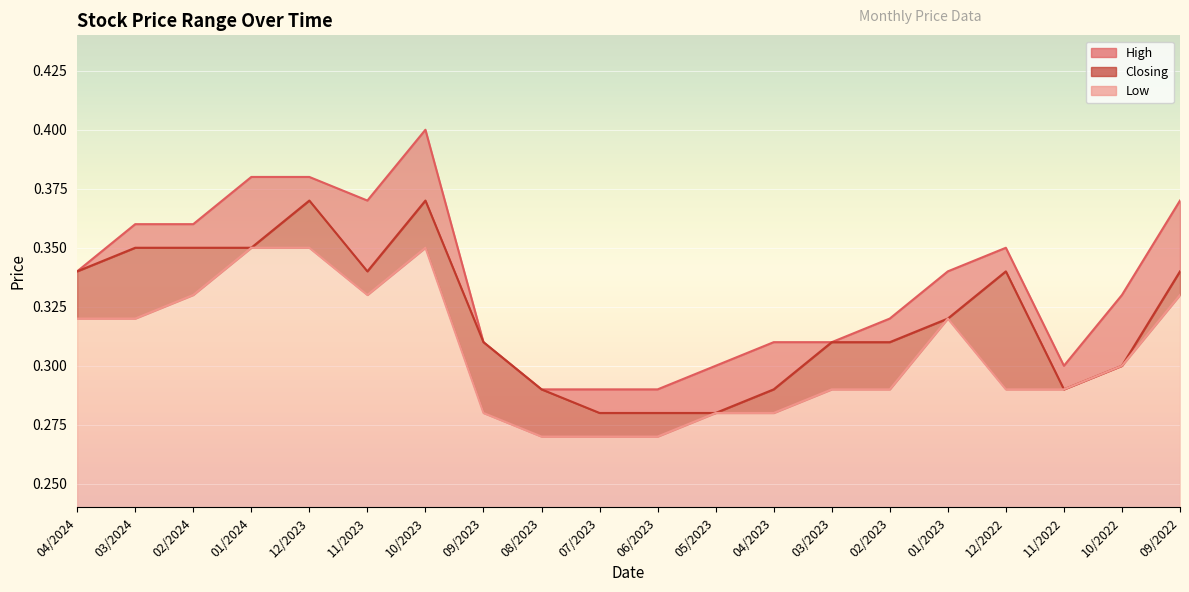

Reading left to right, what are all the values shown in this chart?

High: 0.3	0.4	0.4	0.4	0.4	0.4	0.4	0.3	0.3	0.3	0.3	0.3	0.3	0.3	0.3	0.3	0.3	0.3	0.3	0.4
Closing: 0.3	0.3	0.3	0.3	0.4	0.3	0.4	0.3	0.3	0.3	0.3	0.3	0.3	0.3	0.3	0.3	0.3	0.3	0.3	0.3
Low: 0.3	0.3	0.3	0.3	0.3	0.3	0.3	0.3	0.3	0.3	0.3	0.3	0.3	0.3	0.3	0.3	0.3	0.3	0.3	0.3